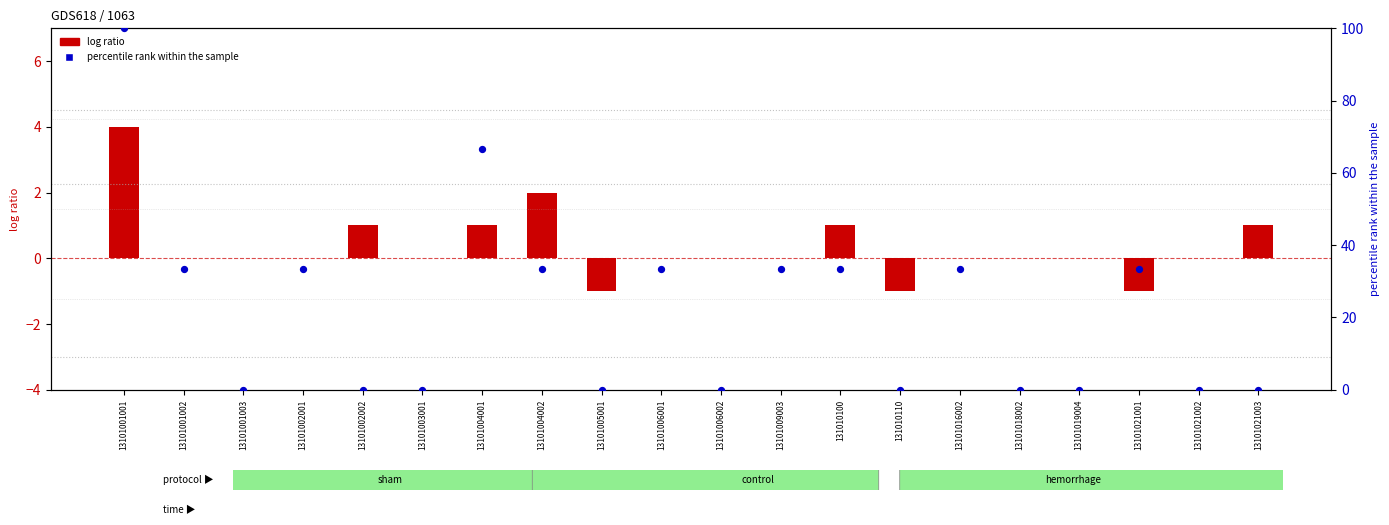

What is the total value across all series at 13101002002?

1.0